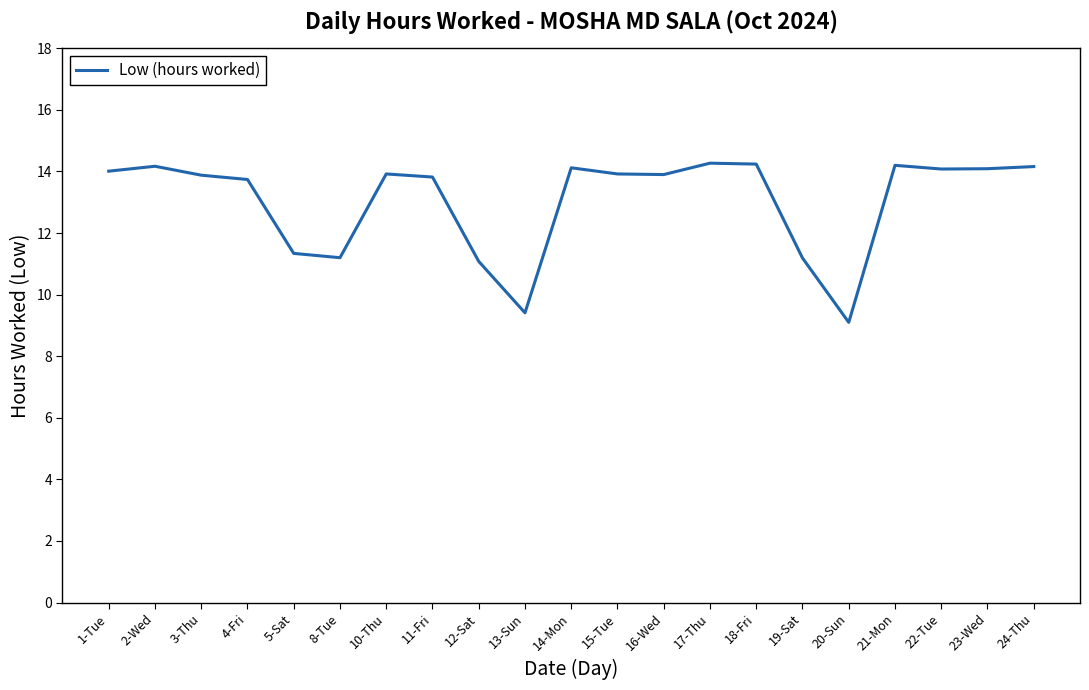

The value at 21-Mon is 25.4. True or false?

False